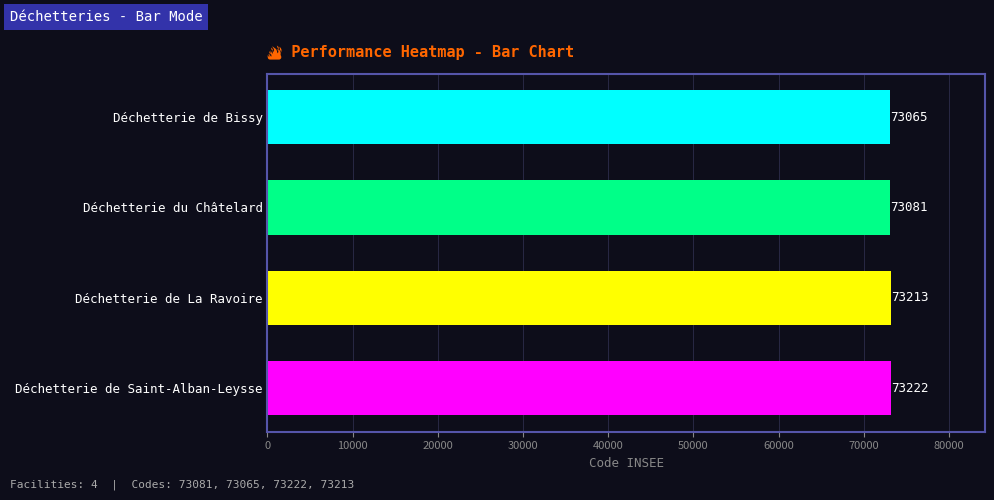

Reading bottom to top, what are all the values shown in this chart?

73222	73213	73081	73065